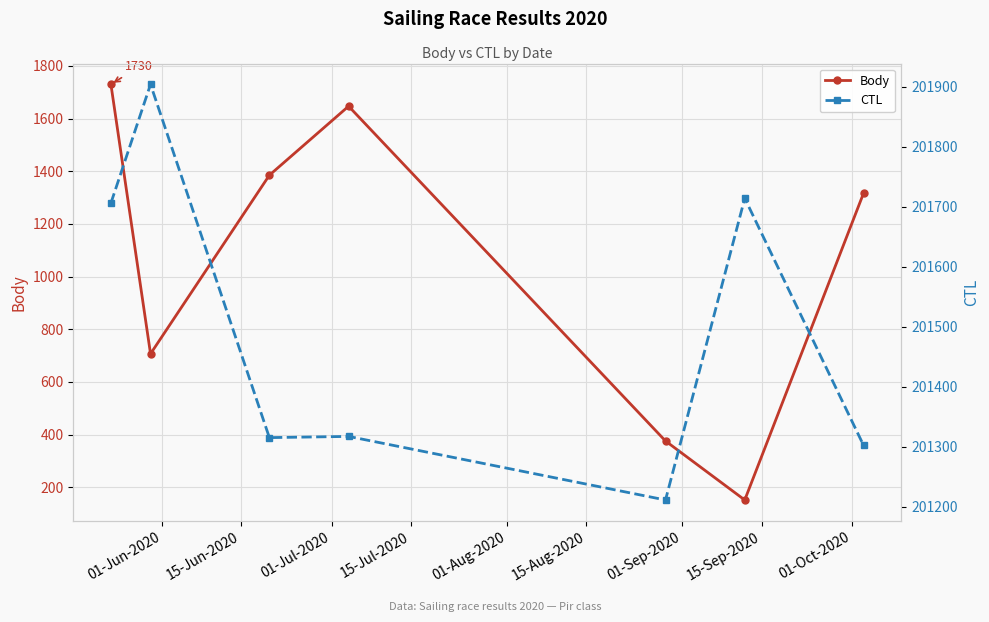

What is the lowest value of the CTL series?

201211